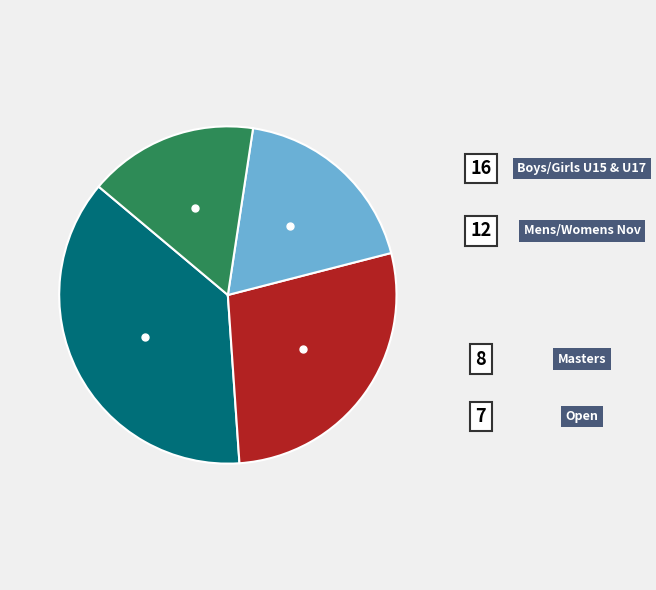

How many slices are in this pie chart?

4